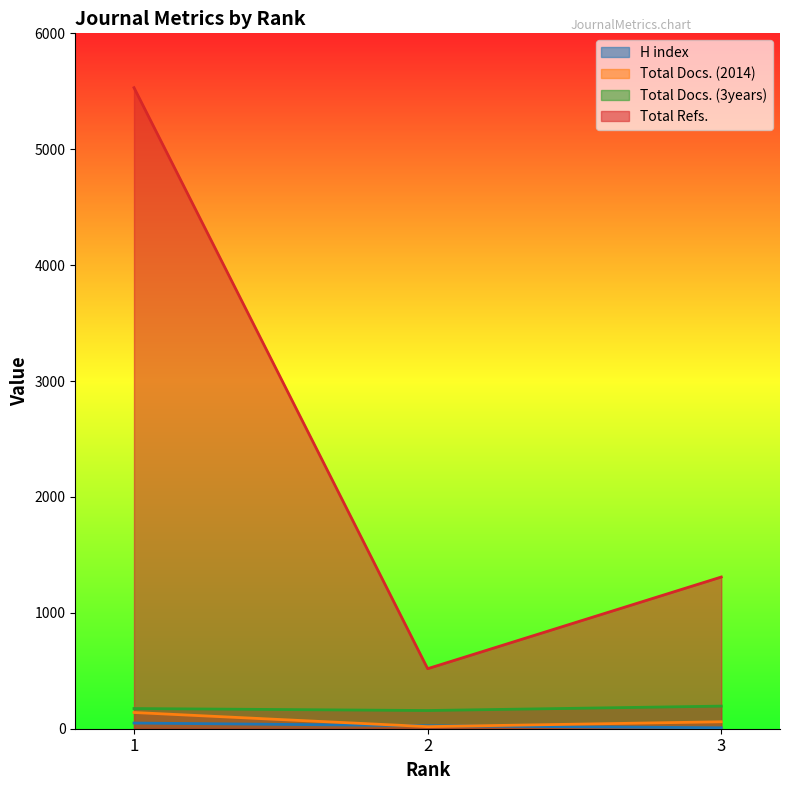

How many H index values are between 8 and 49?

3